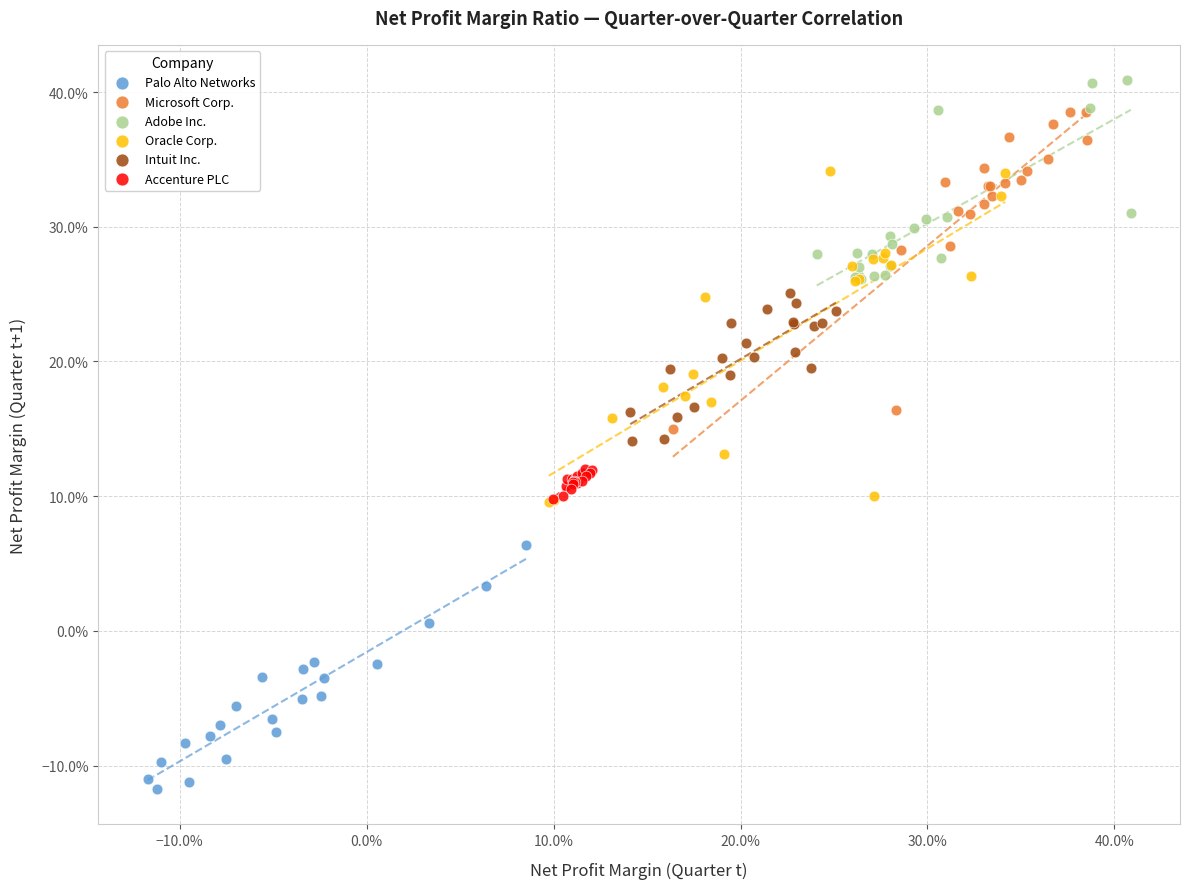

What are all the series names shown in the legend?

Palo Alto Networks, Microsoft Corp., Adobe Inc., Oracle Corp., Intuit Inc., Accenture PLC